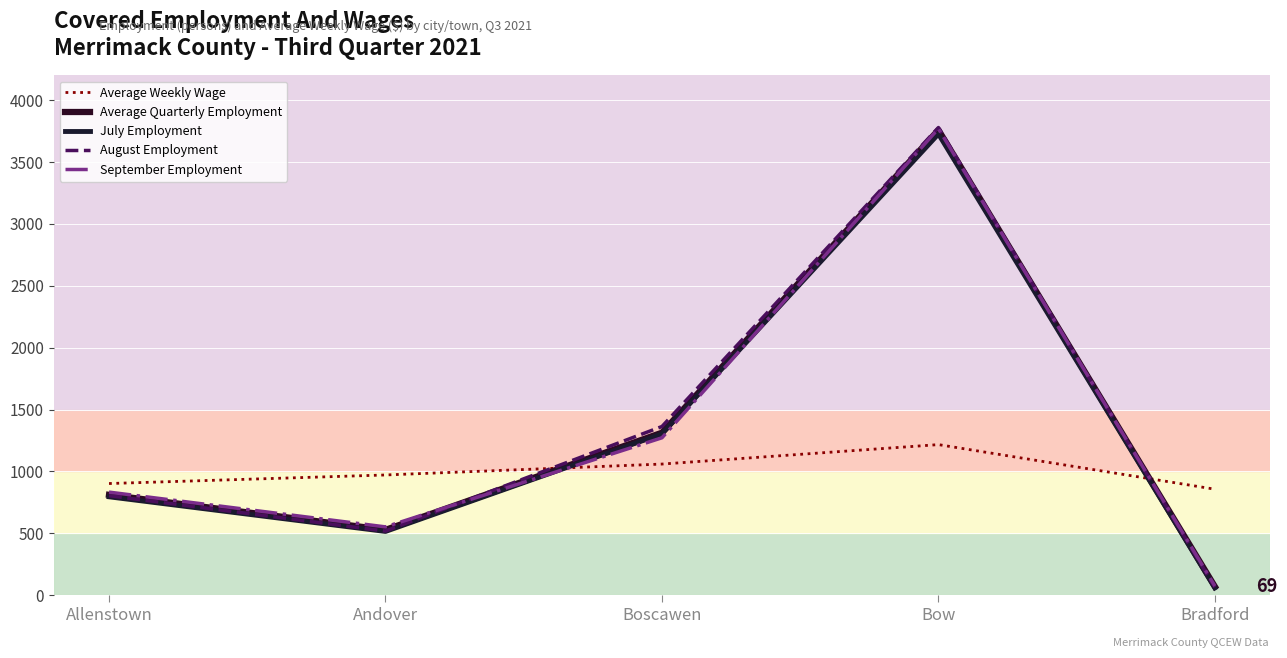

Which series has the largest range (max minus min)?

August Employment